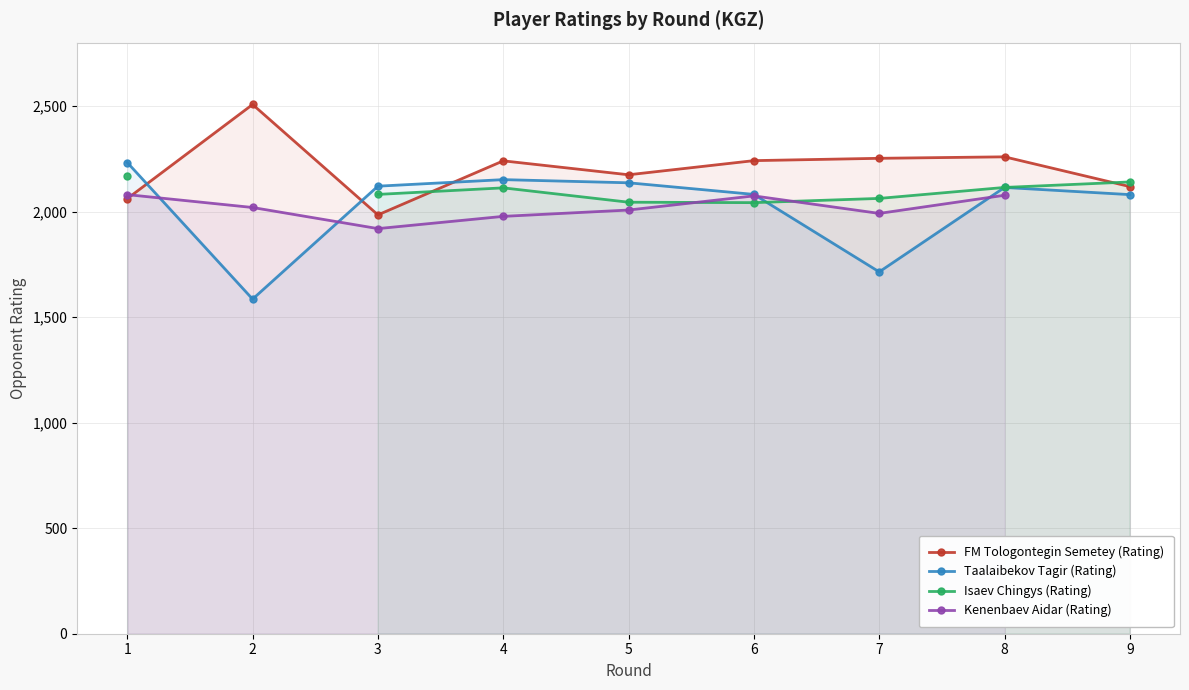

At 5, list the series in order from smallest to largest.

Kenenbaev Aidar (Rating), Isaev Chingys (Rating), Taalaibekov Tagir (Rating), FM Tologontegin Semetey (Rating)